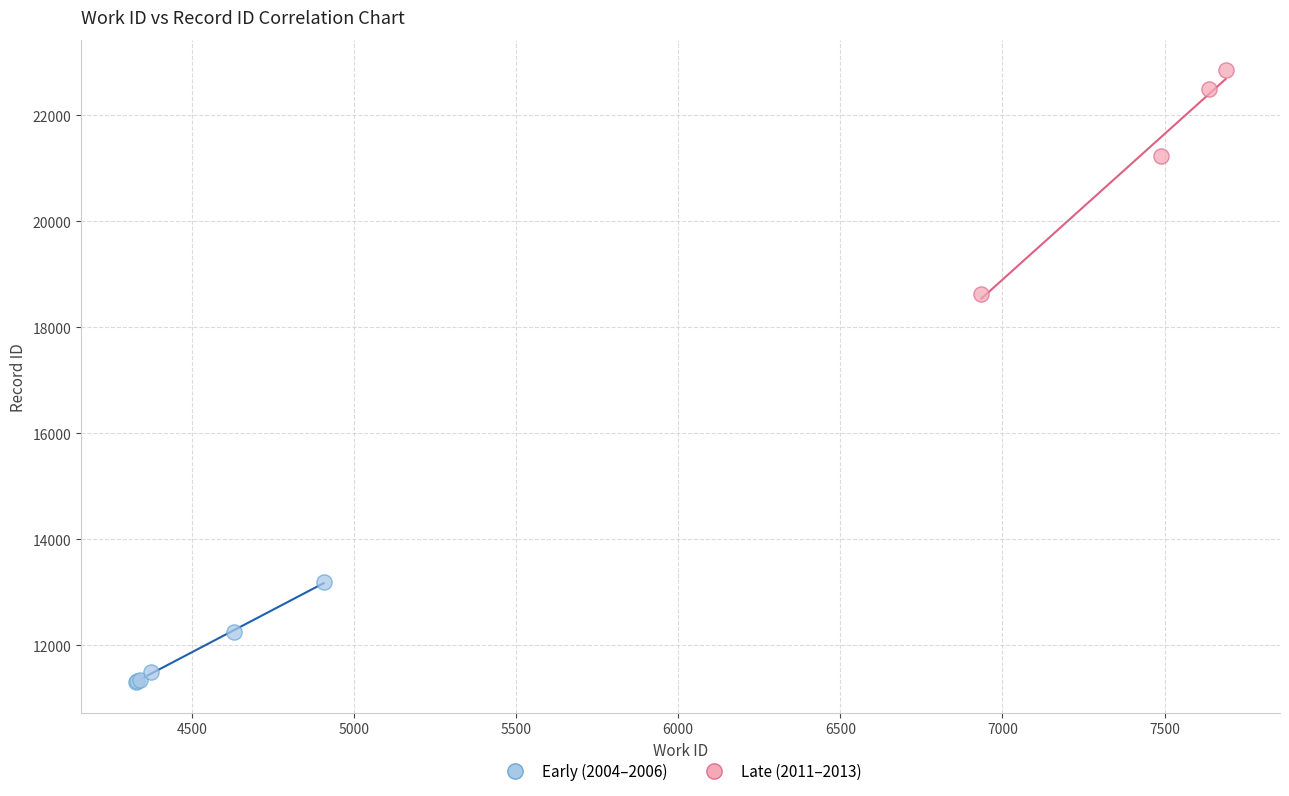

Which series has the largest Y range (max minus min)?

Late (2011–2013)